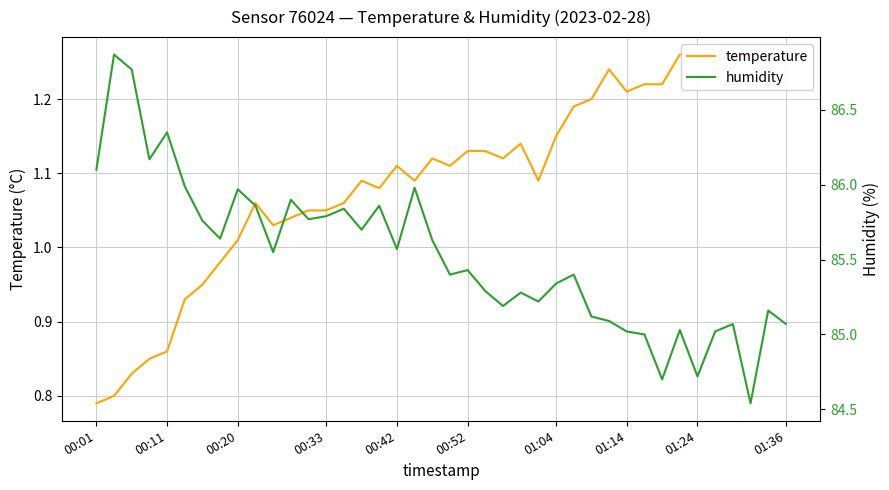

List the series in order of their overall mean, highest first.

humidity, temperature